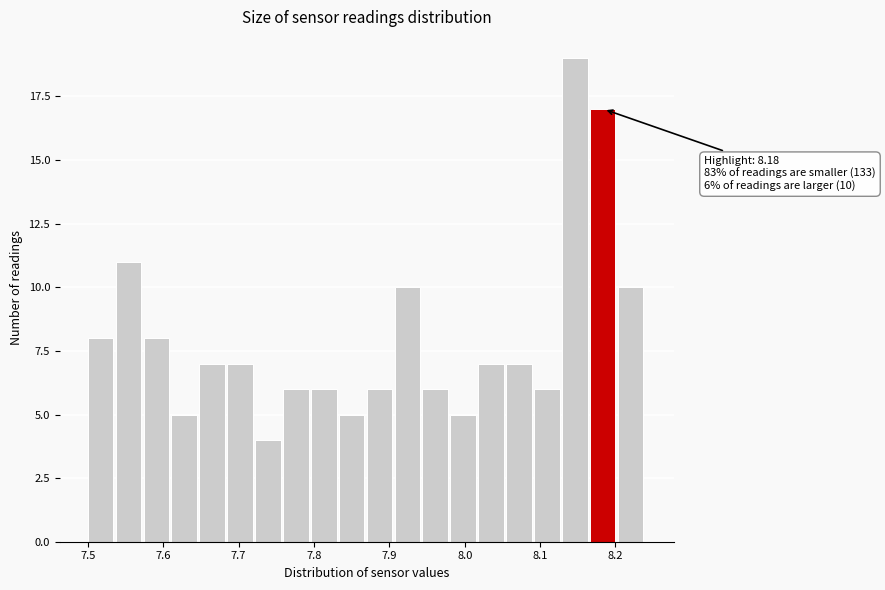

Read against the x-axis, roughly where is the centre of the tallest bar?

8.15